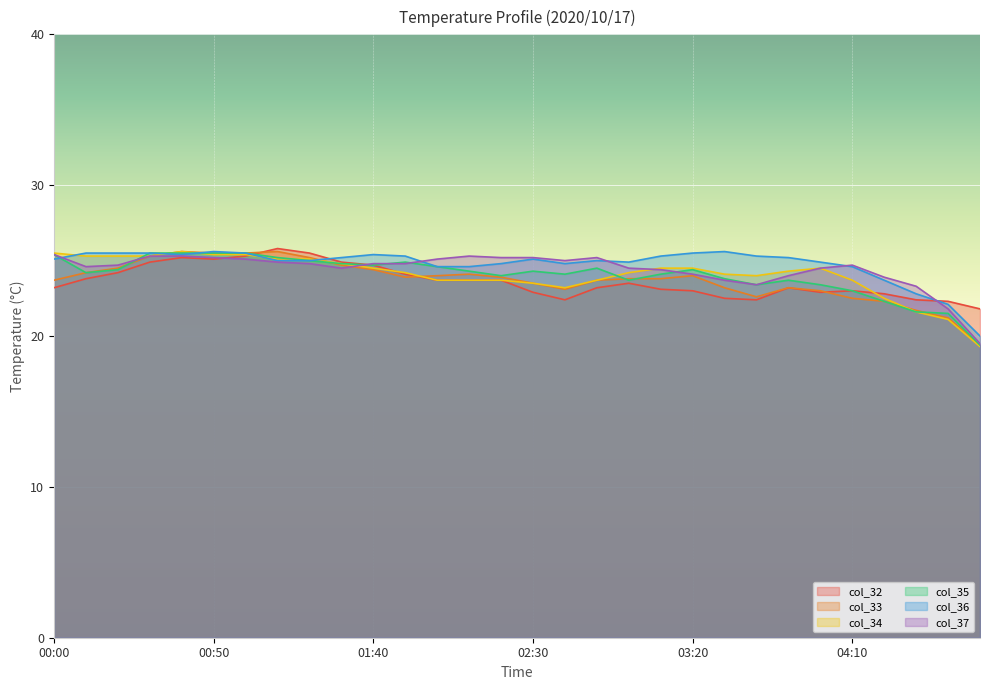

What is the value of the col_35 point at the 15th from the left?

24.0